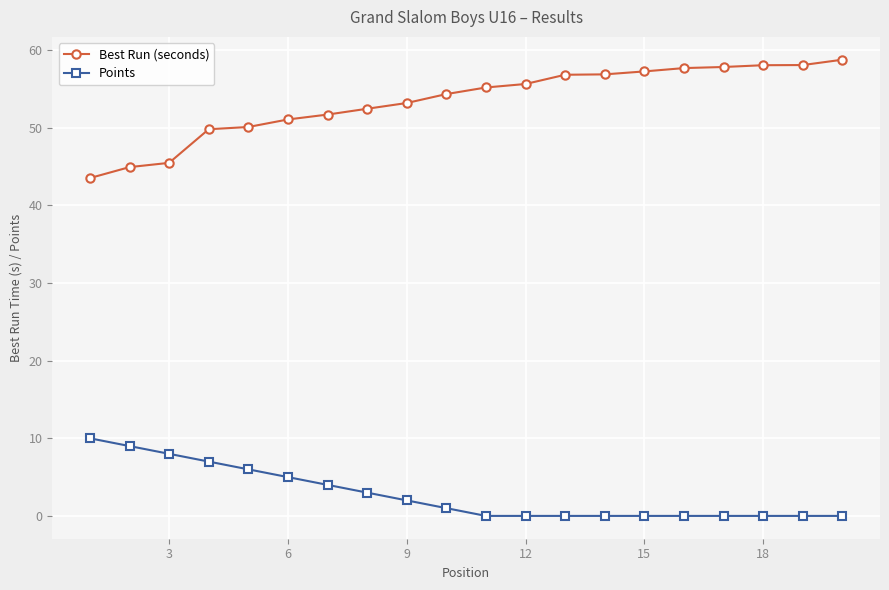

How many distinct data groups are displayed?

2